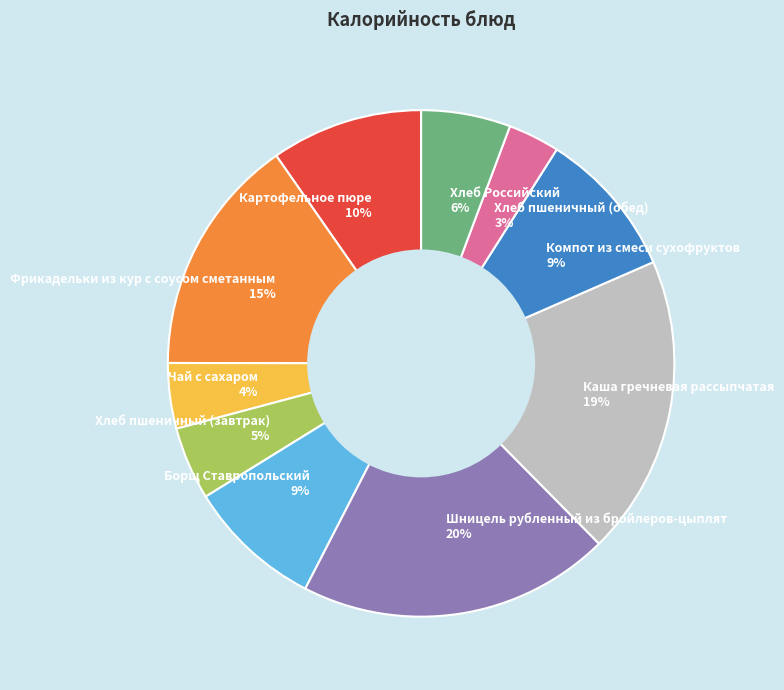

Is Шницель рубленный из бройлеров-цыплят the majority of the pie?

No